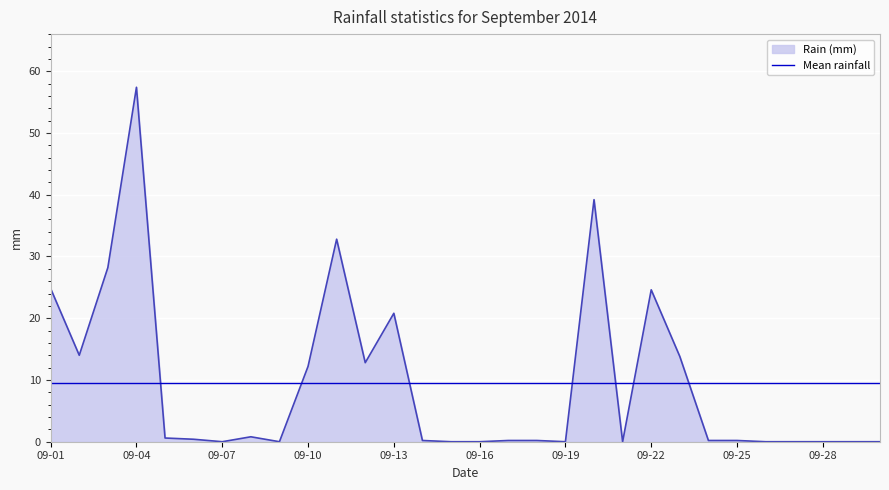

List the series in order of their peak value, highest first.

Rain (mm), Mean rainfall